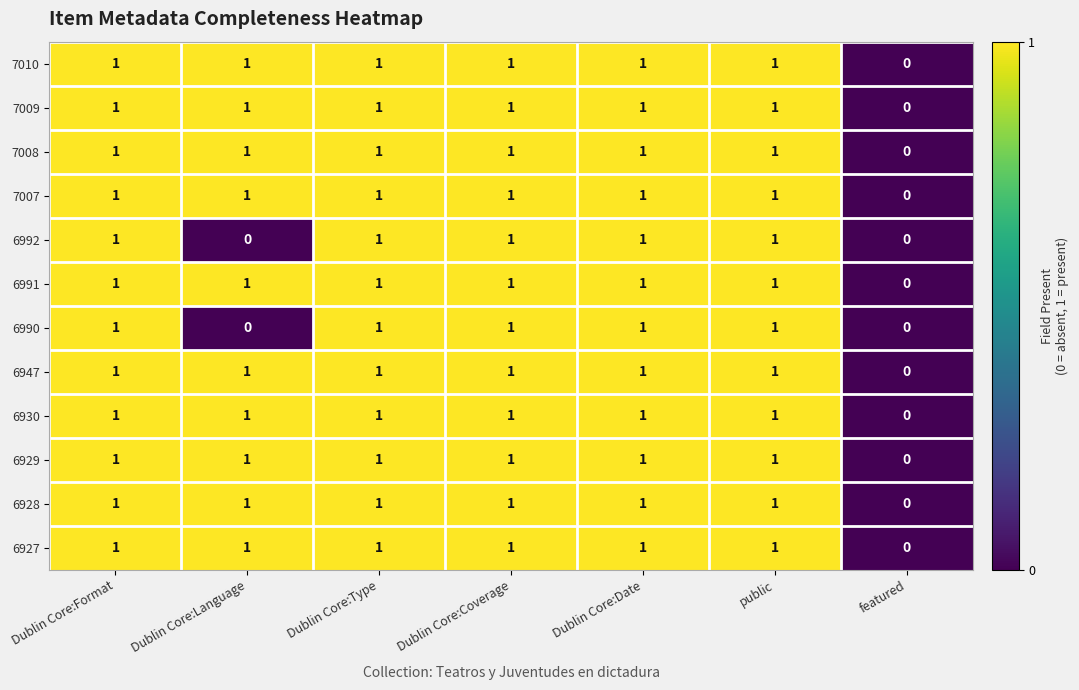

At which label is 7008 closest to 0?

featured